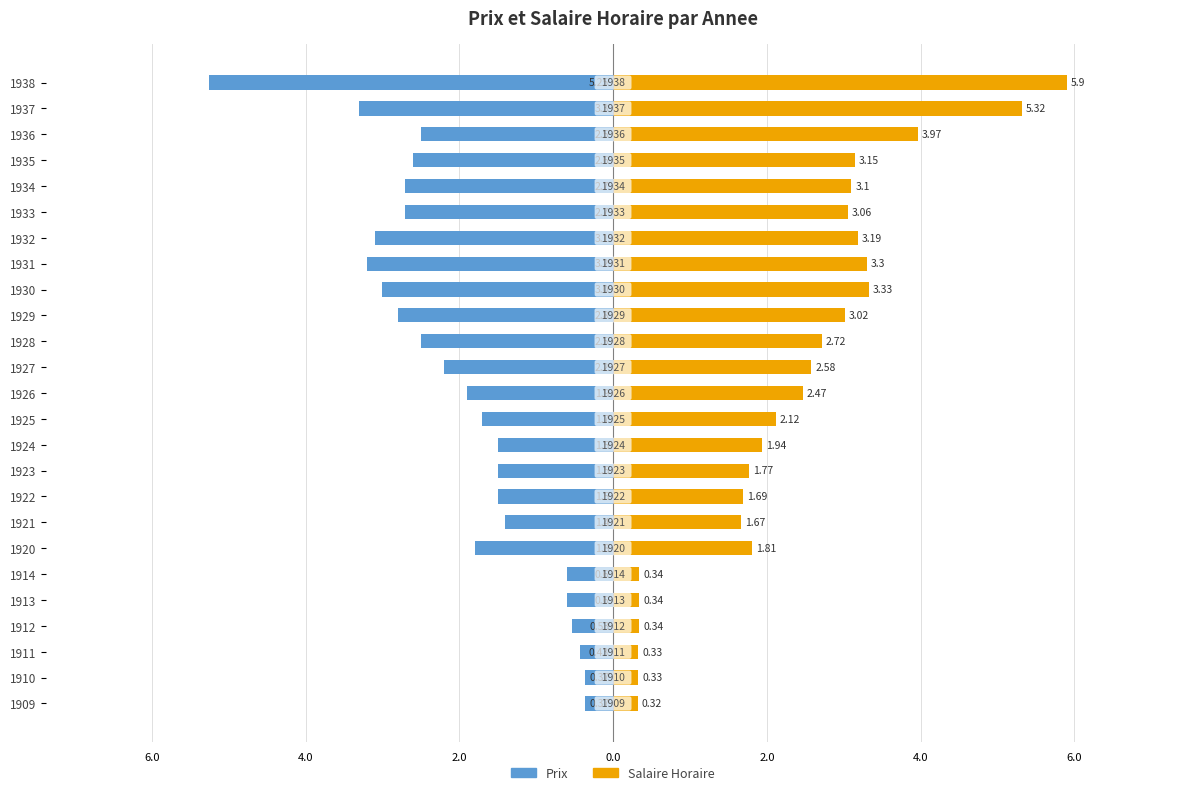

What is the average value of the Salaire Horaire series?

2.3